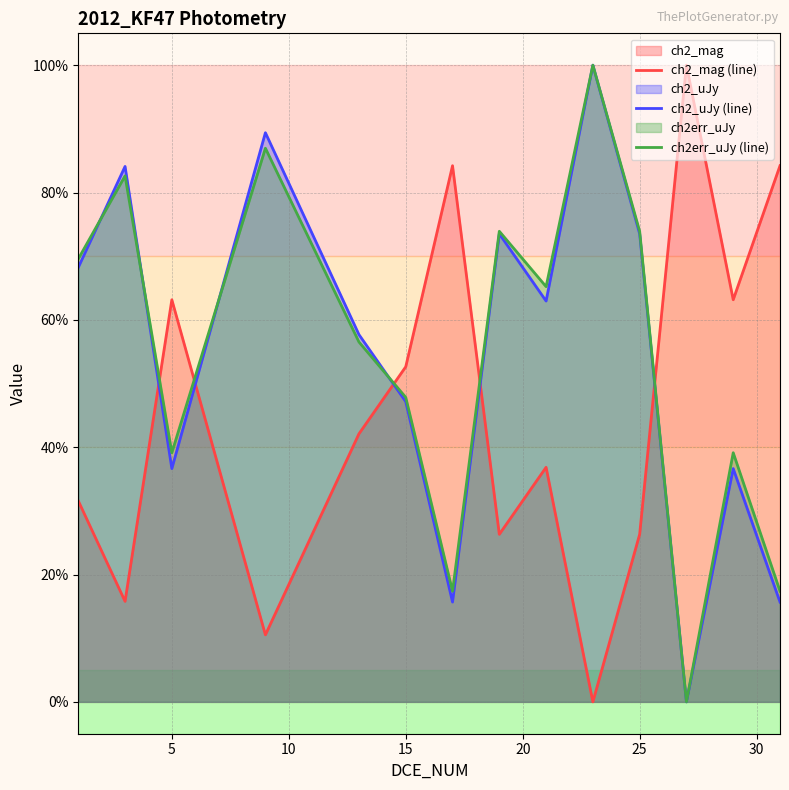

What is the value of the ch2_uJy (line) point at the 8th from the left?

73.5